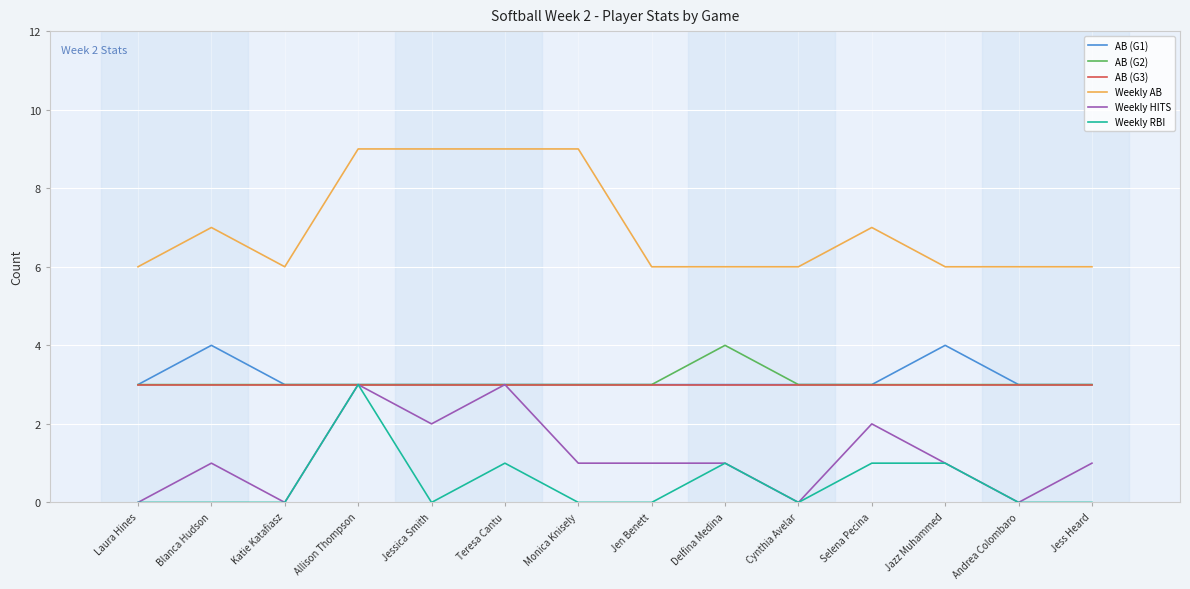

Reading left to right, extract all data points from this chart.

AB (G1): 3	4	3	3	3	3	3	3	3	3	3	4	3	3
AB (G2): 3	3	3	3	3	3	3	3	4	3	3	3	3	3
AB (G3): 3	3	3	3	3	3	3	3	3	3	3	3	3	3
Weekly AB: 6	7	6	9	9	9	9	6	6	6	7	6	6	6
Weekly HITS: 0	1	0	3	2	3	1	1	1	0	2	1	0	1
Weekly RBI: 0	0	0	3	0	1	0	0	1	0	1	1	0	0